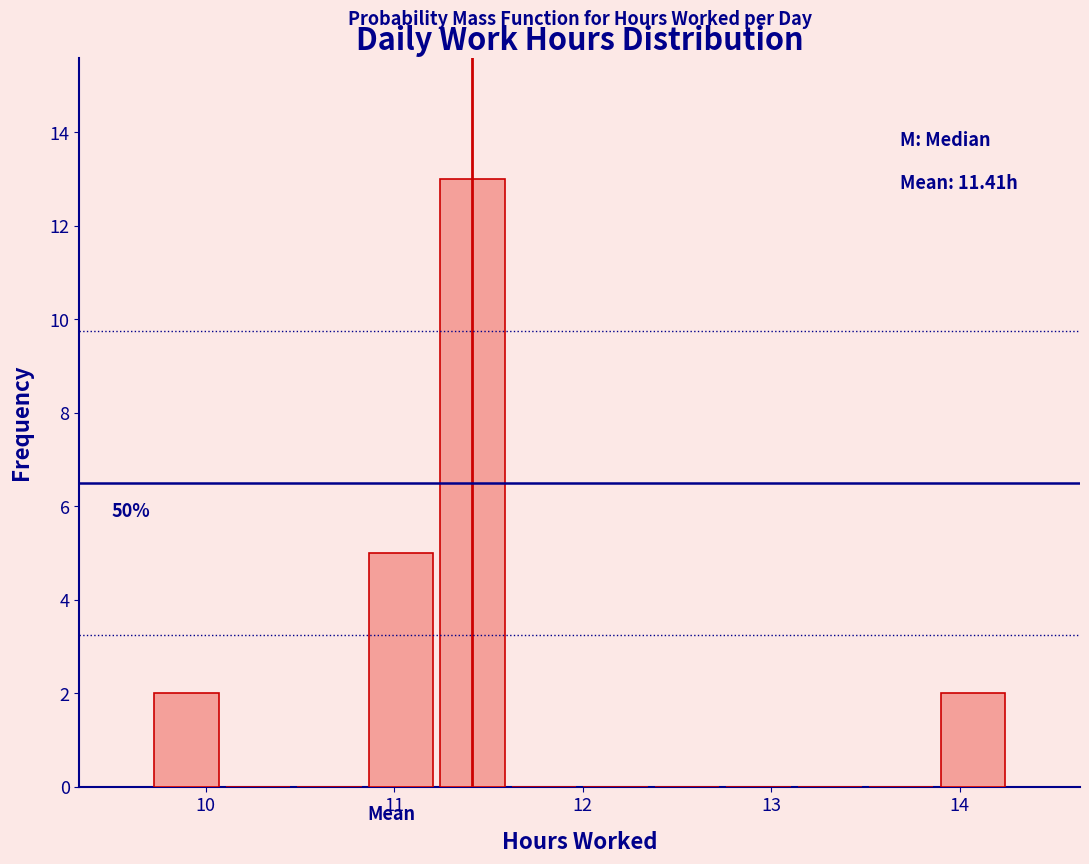

Around what value on the x-axis is the tallest bar? Give the approximate position of its centre, as read against the axis.

11.4